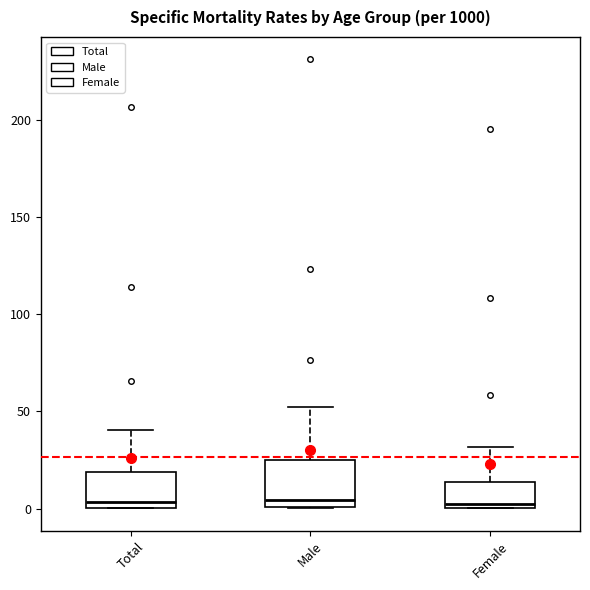

Where is the lower edge of the box for Male on the y-axis? The values are not printed on the chart, so give them approximately, as read against the axis.

0